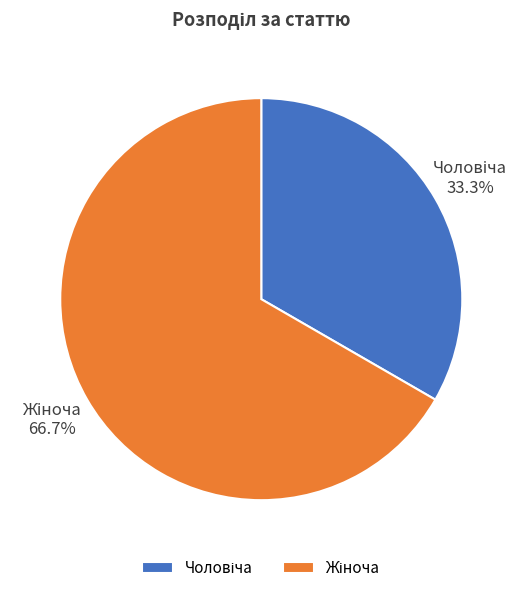

How many slices are in this pie chart?

2